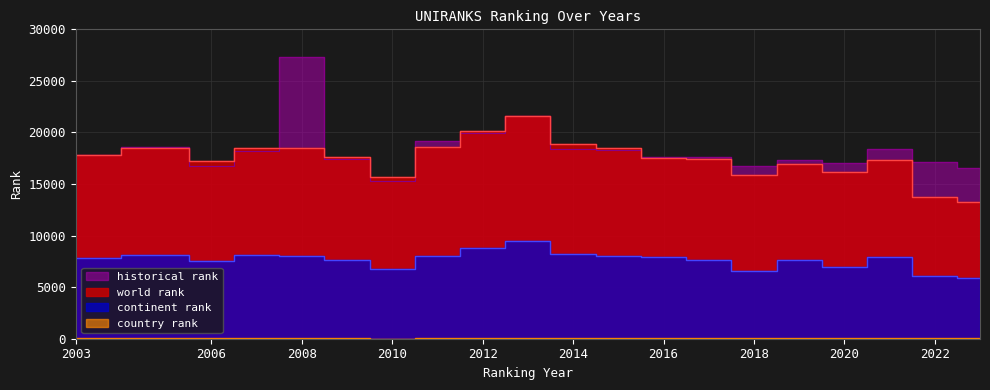

Reading left to right, extract all data points from this chart.

world rank: 2003=17796	2005=18472	2006=17236	2007=18514	2008=18517	2009=17625	2010=15726	2011=18544	2012=20168	2013=21597	2014=18842	2015=18523	2016=17544	2017=17399	2018=15852	2019=16911	2020=16184	2021=17328	2022=13714	2023=13257
continent rank: 2003=7785	2005=8094	2006=7501	2007=8078	2008=8038	2009=7638	2010=6726	2011=8069	2012=8793	2013=9454	2014=8215	2015=8060	2016=7970	2017=7662	2018=6570	2019=7624	2020=6996	2021=7883	2022=6128	2023=5876
country rank: 2003=28	2005=28	2006=26	2007=28	2008=27	2009=27	2010=17	2011=28	2012=33	2013=36	2014=29	2015=28	2016=27	2017=26	2018=27	2019=25	2020=24	2021=27	2022=23	2023=22
historical rank: 2003=17796	2005=18553	2006=16715	2007=18197	2008=27281	2009=17410	2010=15257	2011=19134	2012=19983	2013=21560	2014=18429	2015=18277	2016=17579	2017=17632	2018=16733	2019=17333	2020=16996	2021=18361	2022=17103	2023=16593